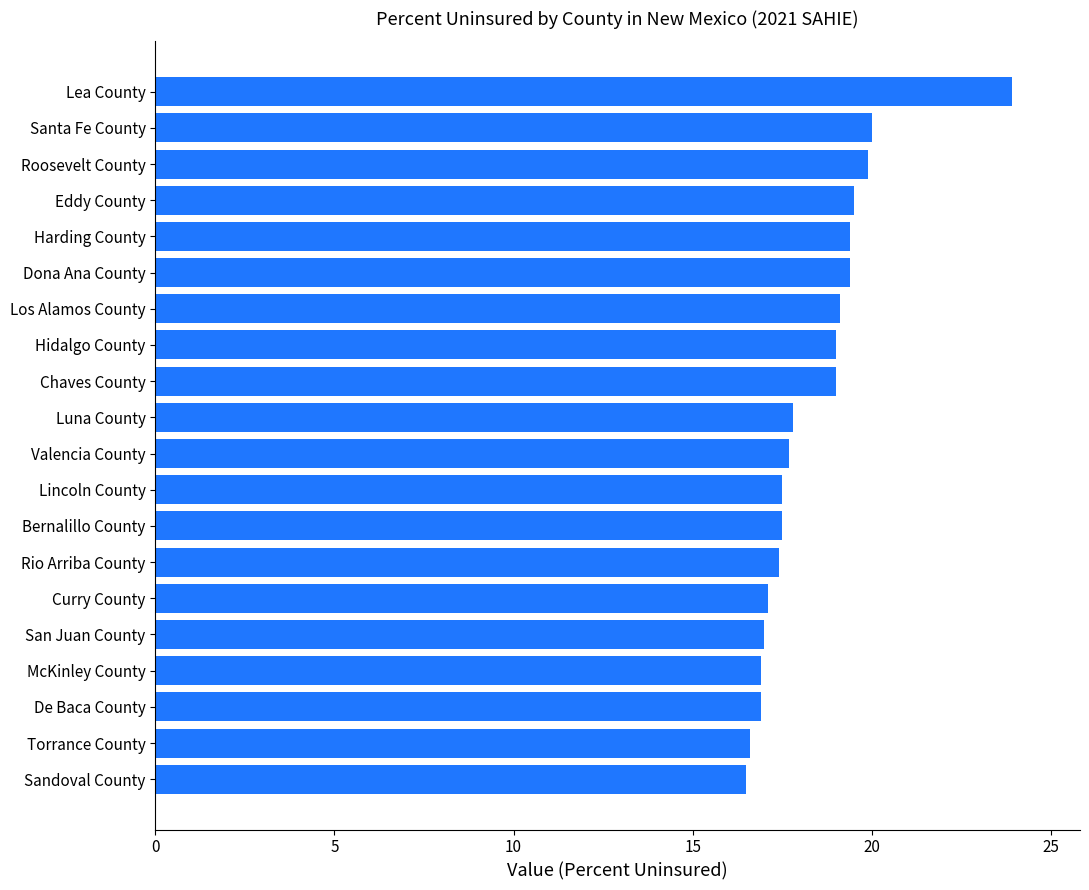

How many distinct data groups are displayed?

1